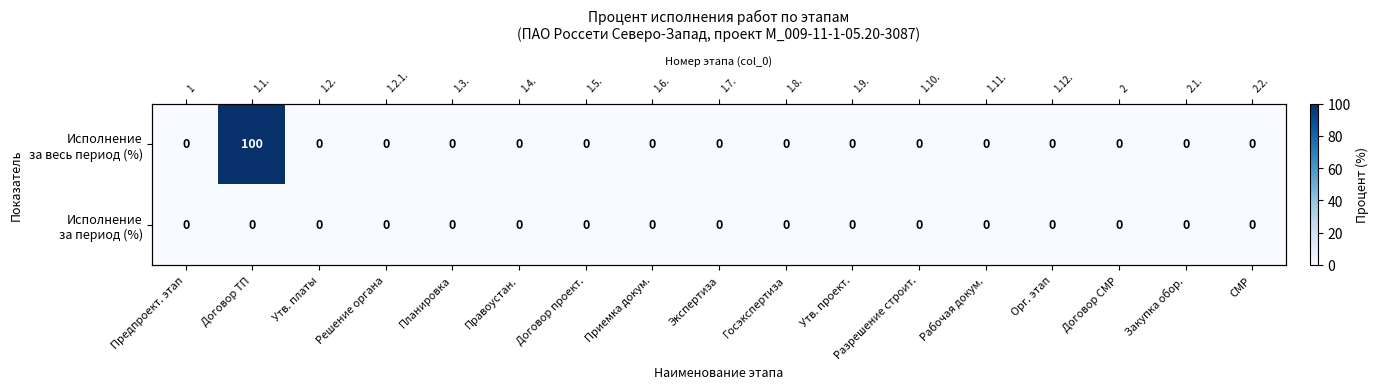

What is the maximum value shown in the chart?

100